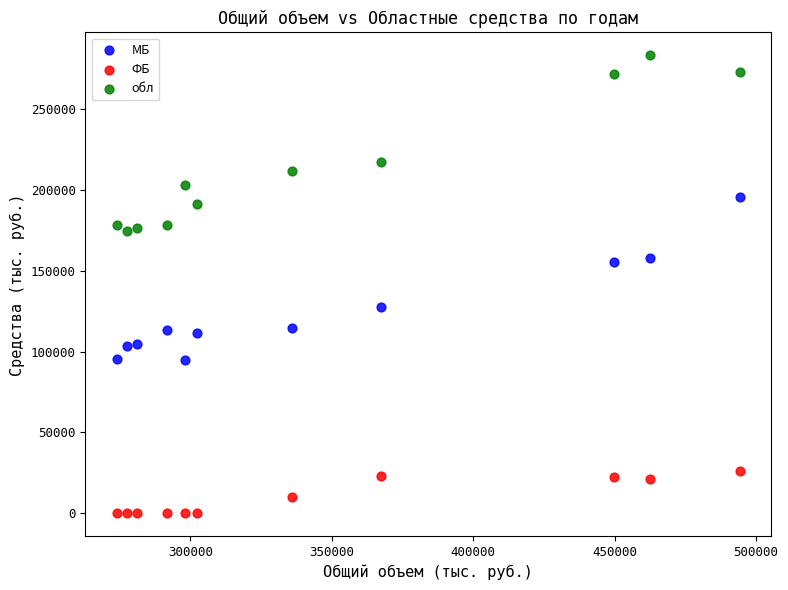

In the обл series, what Y value is closest to 228833?

217321.1